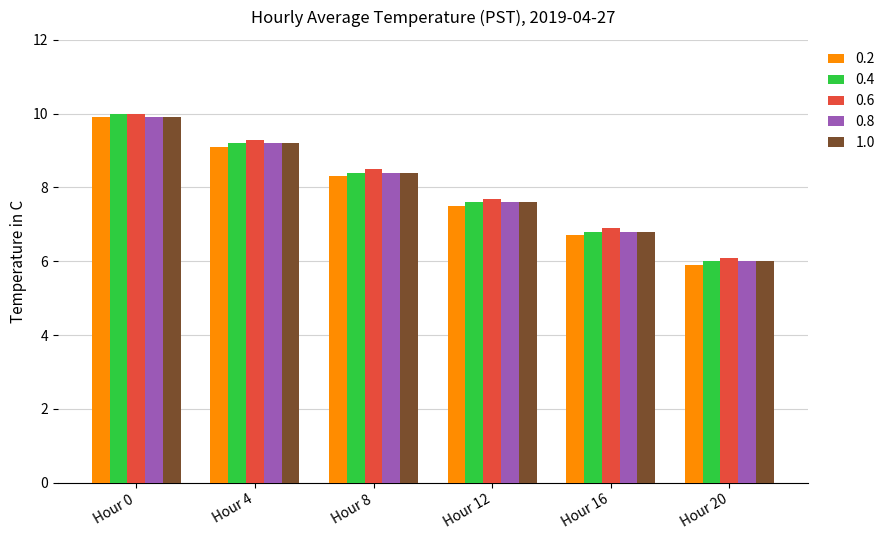

The value of 0.4 at Hour 0 is 10.0. True or false?

True